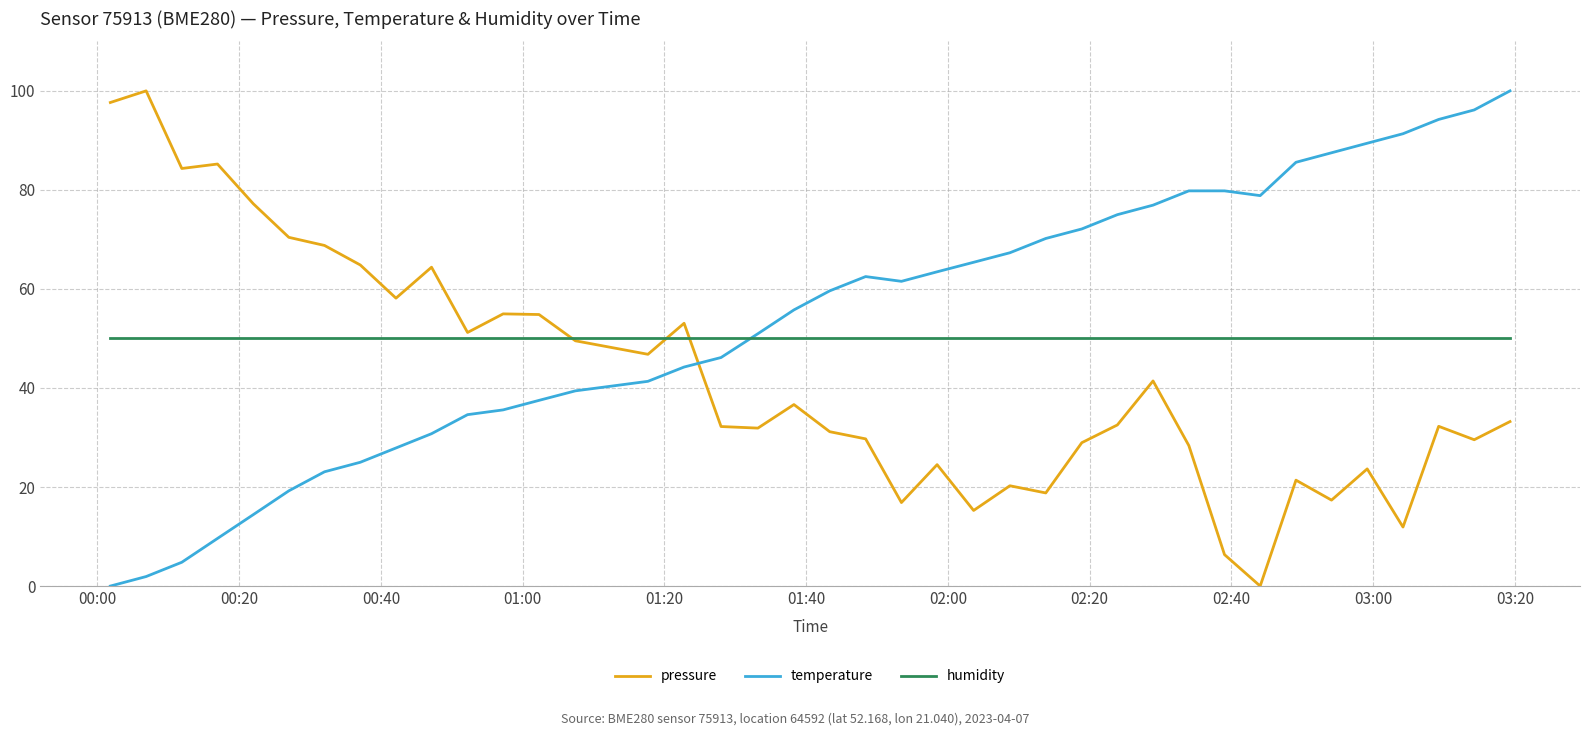

After their last crossing, which series has the higher values: temperature or pressure?

temperature